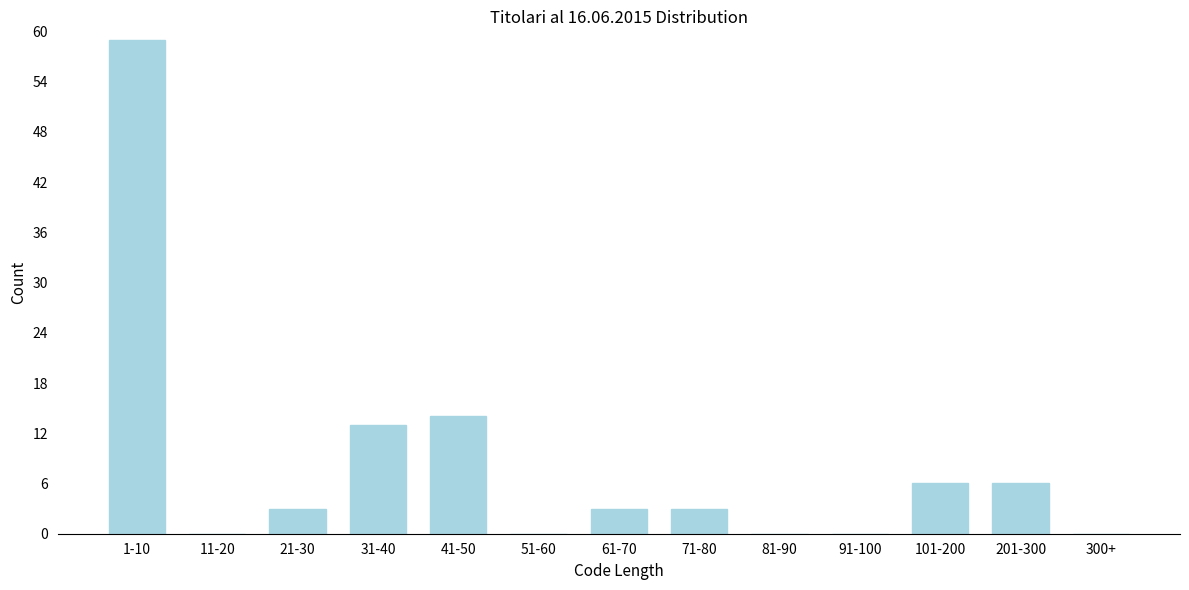

Reading left to right, what are all the values shown in this chart?

1-10=59	11-20=0	21-30=3	31-40=13	41-50=14	51-60=0	61-70=3	71-80=3	81-90=0	91-100=0	101-200=6	201-300=6	300+=0